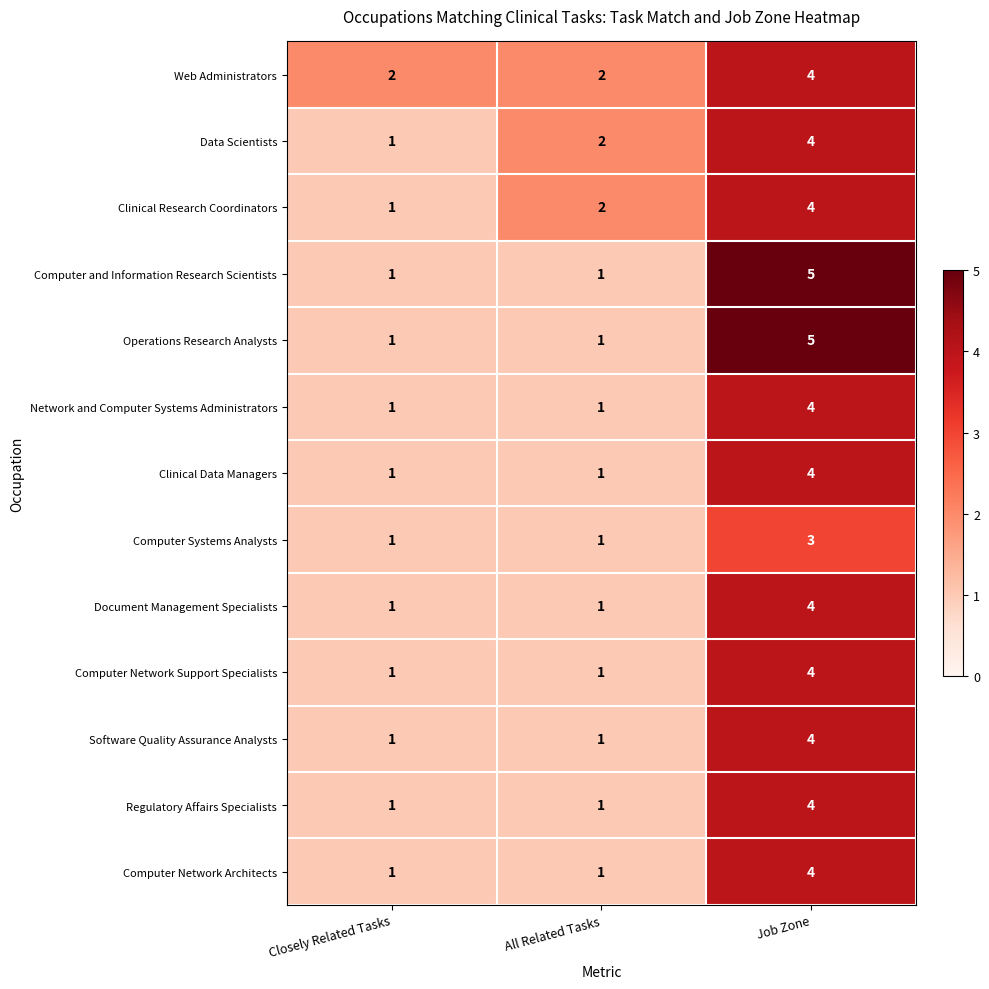

Count the Computer Network Support Specialists values in the range 1 to 4.

3